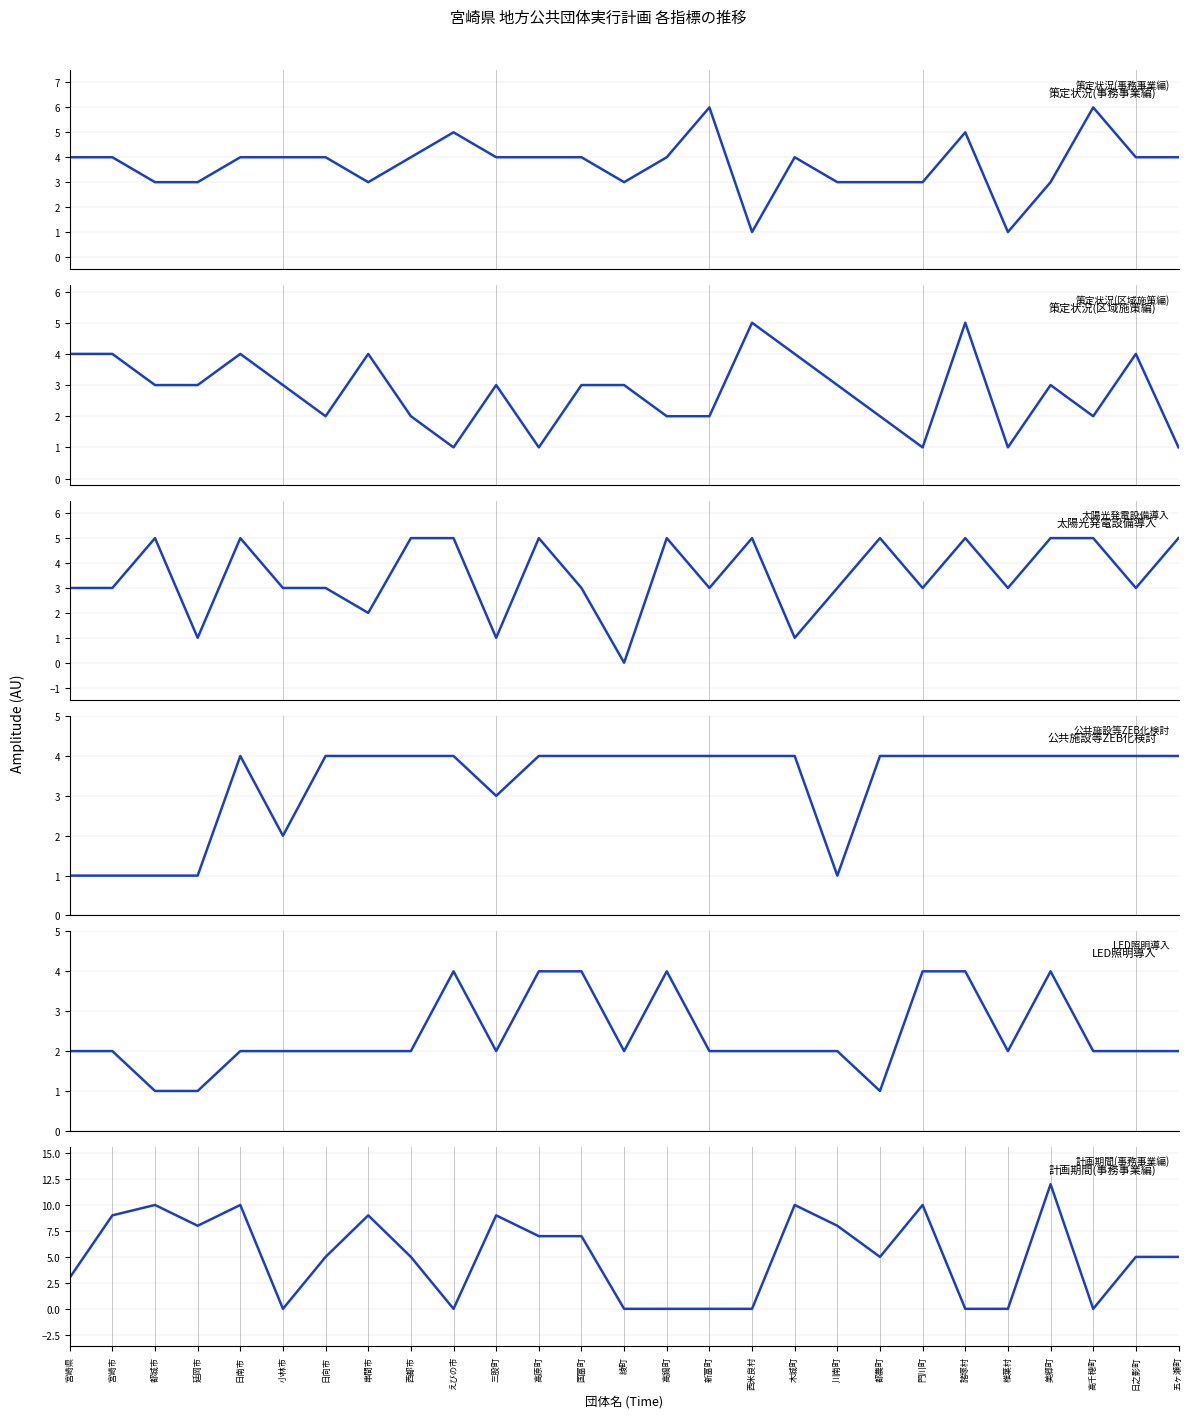

Where do 策定状況(事務事業編) and 太陽光発電設備導入 first cross each other?

宮崎市 and 都城市